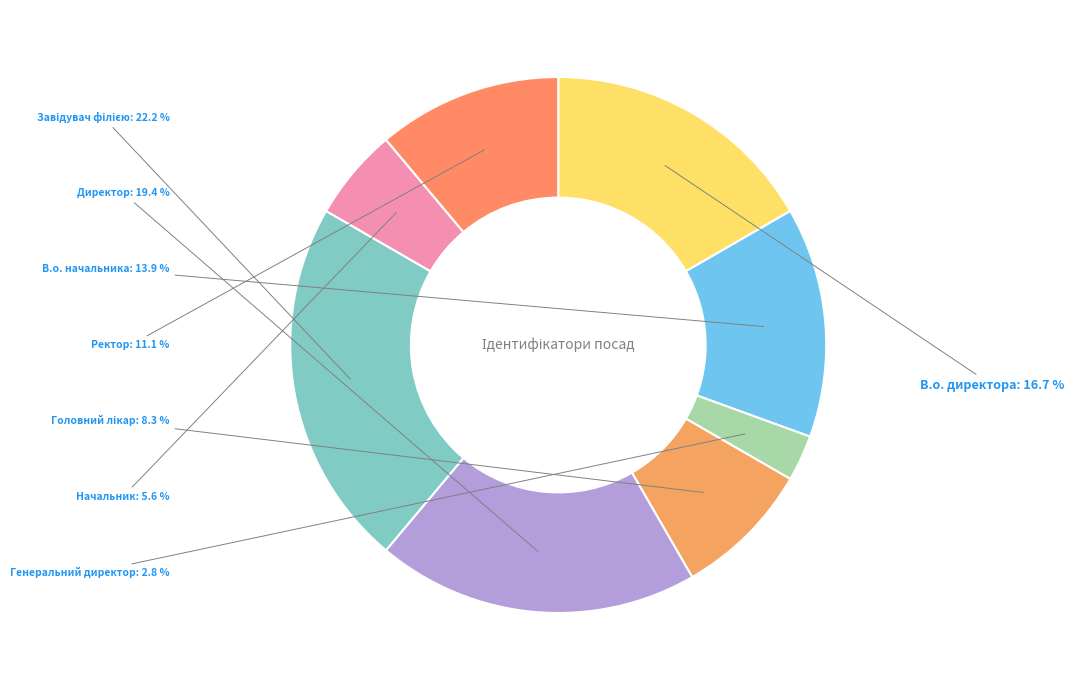

Is it true that Директор is 33% of the pie?

False